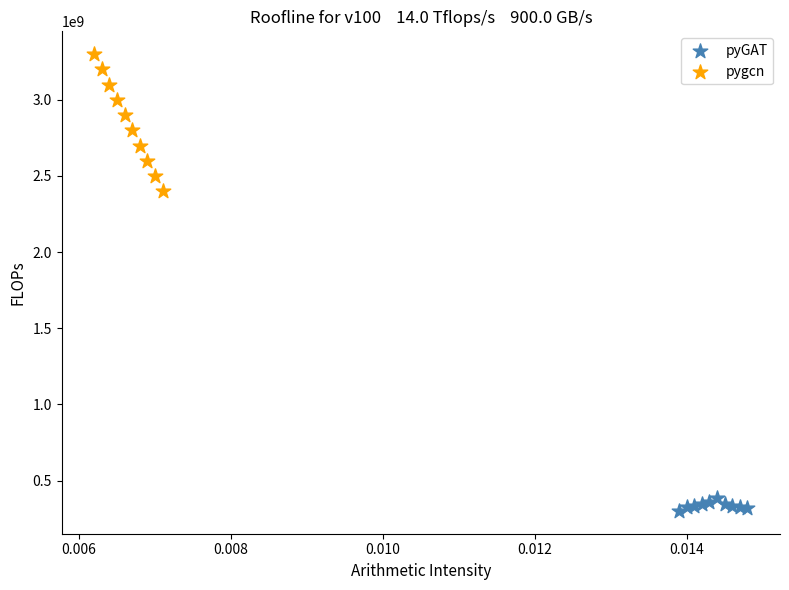

Which series contains the highest Y value?

pygcn